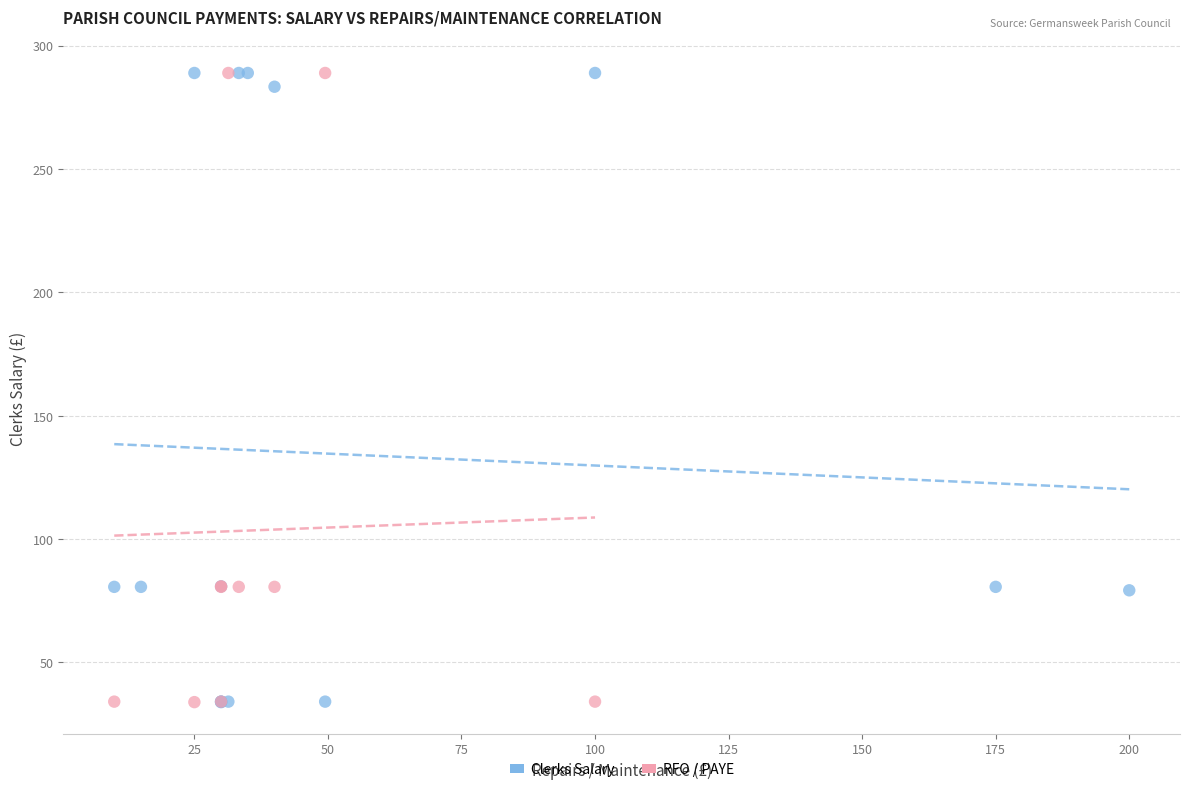

What are all the series names shown in the legend?

Clerks Salary, RFO / PAYE